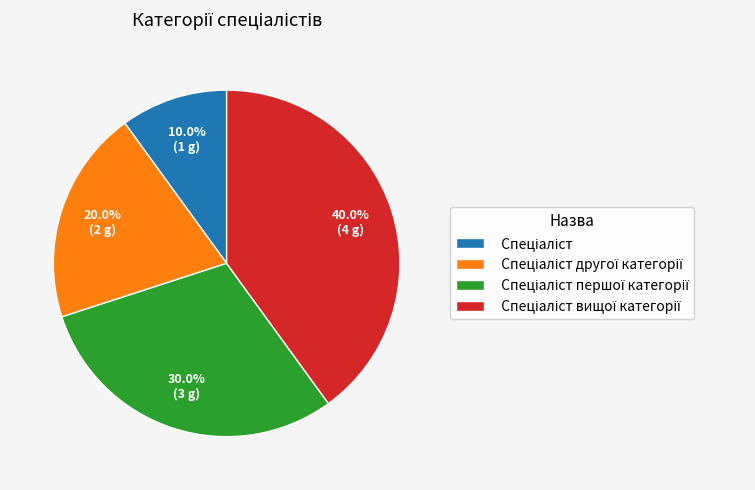

Is there a majority slice in this chart?

No